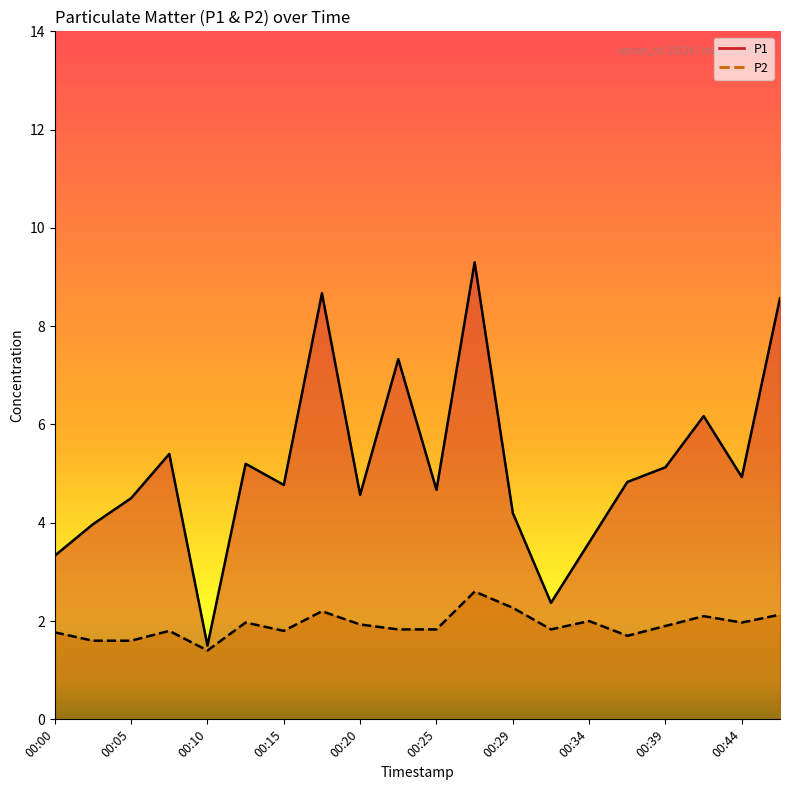

What is the difference between the second highest and minimum values in the P2 series?

0.9